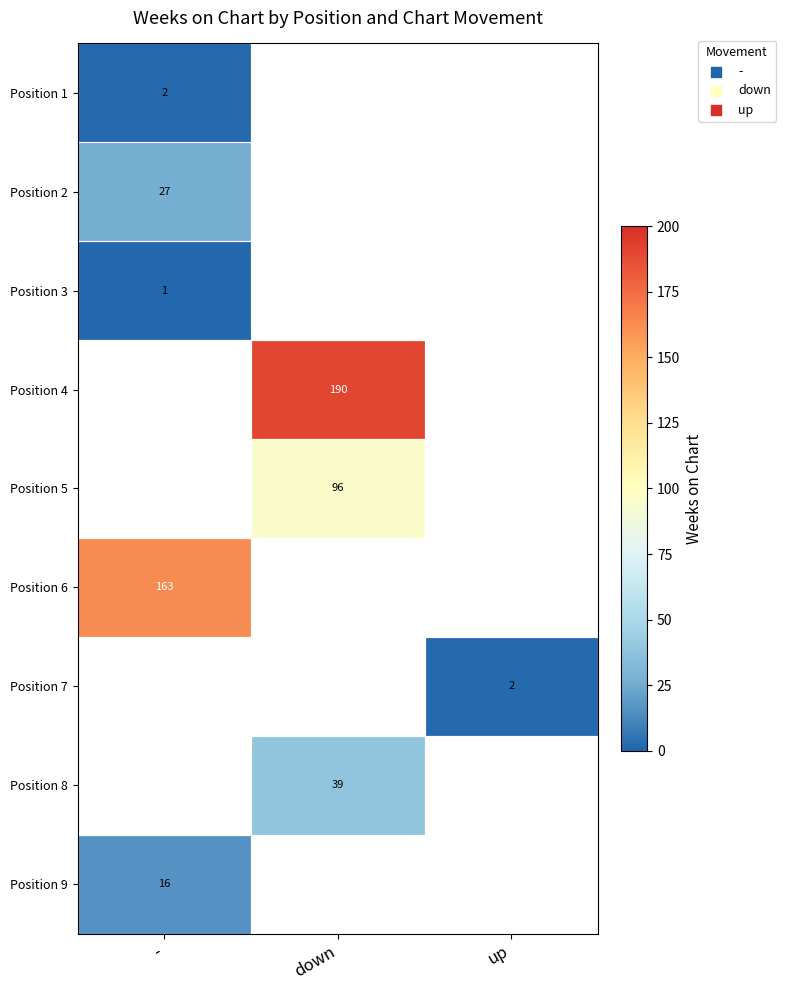

True or false: Position 3 has a value of 1 at -.

True